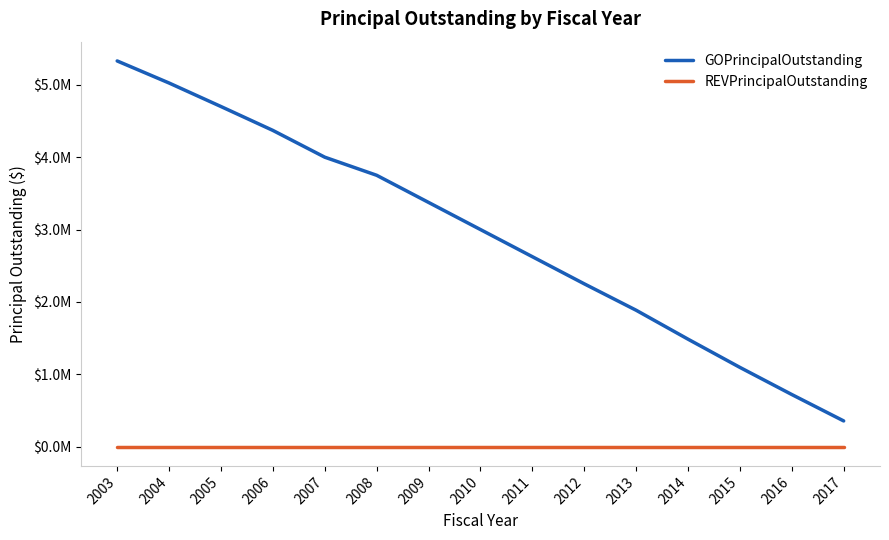

The GOPrincipalOutstanding series shows 3750000 at 2008. True or false?

True